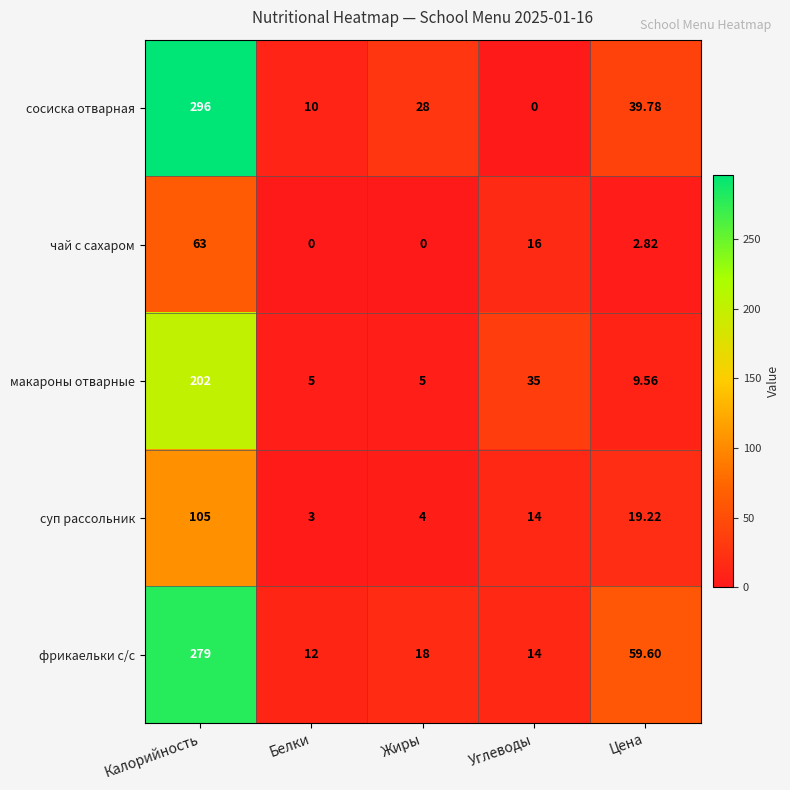

Between Калорийность and Углеводы, which series saw the biggest shift?

сосиска отварная